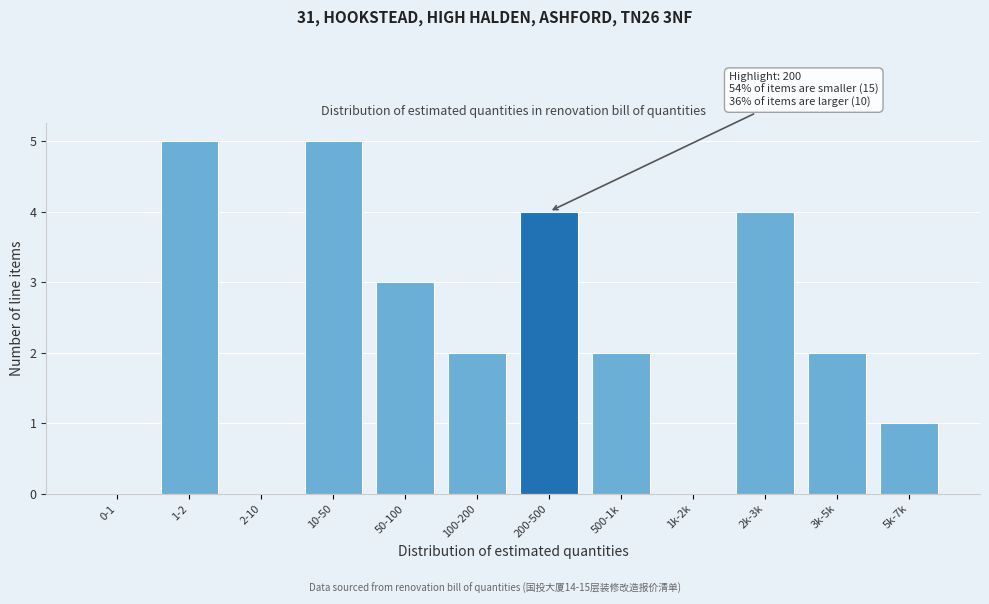

Reading right to left, what are all the values shown in this chart?

5k-7k=1	3k-5k=2	2k-3k=4	1k-2k=0	500-1k=2	200-500=4	100-200=2	50-100=3	10-50=5	2-10=0	1-2=5	0-1=0